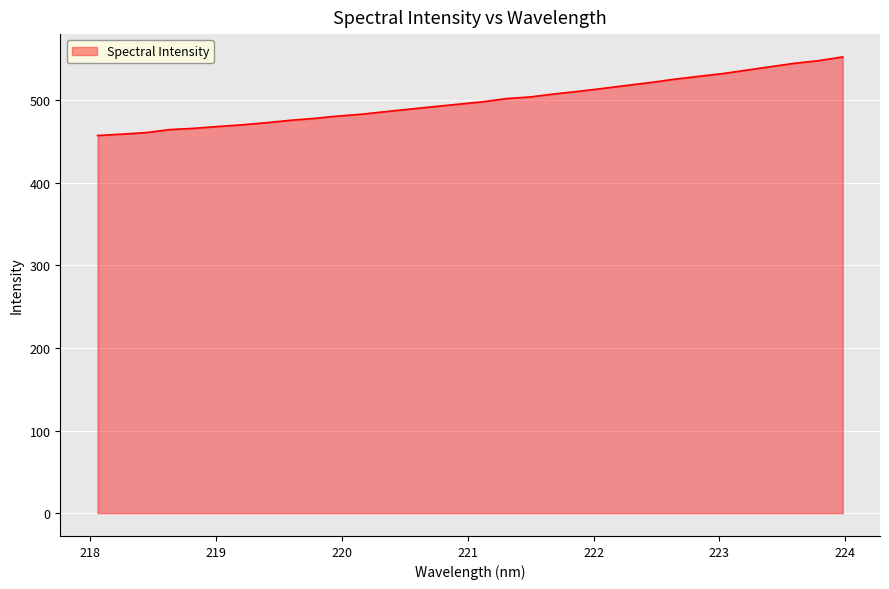

What is the minimum value shown in the chart?

457.0